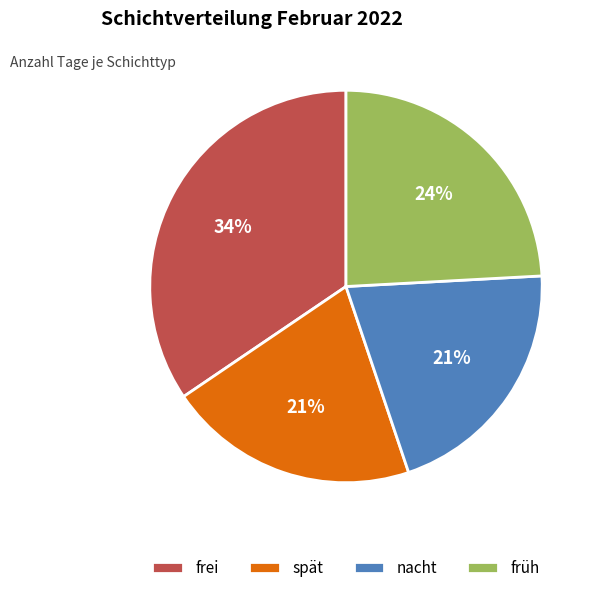

To the nearest percent, what is the average slice percentage?

25%